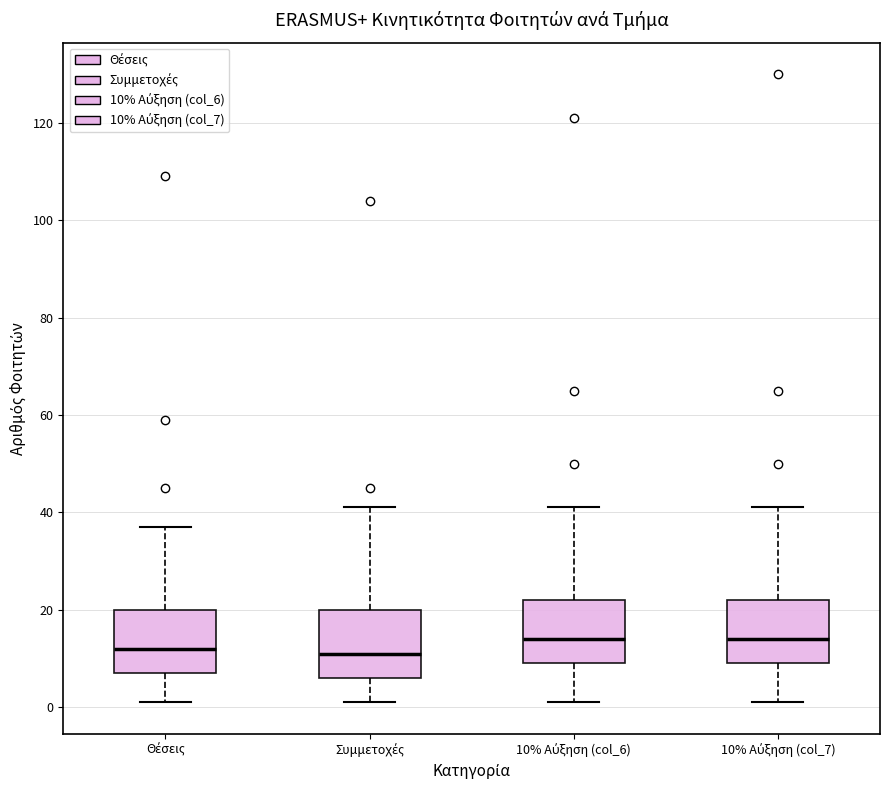

Reading left to right, read every box against the y-axis: the position of its median line, the range the box covers, and the ends of its whiskers. The values are not printed on the chart, so give them approximately, as read against the axis.

Θέσεις: median 12, box 8 to 20, whiskers 2 to 38
Συμμετοχές: median 12, box 6 to 20, whiskers 2 to 42
10% Αύξηση (col_6): median 14, box 10 to 22, whiskers 2 to 42
10% Αύξηση (col_7): median 14, box 10 to 22, whiskers 2 to 42